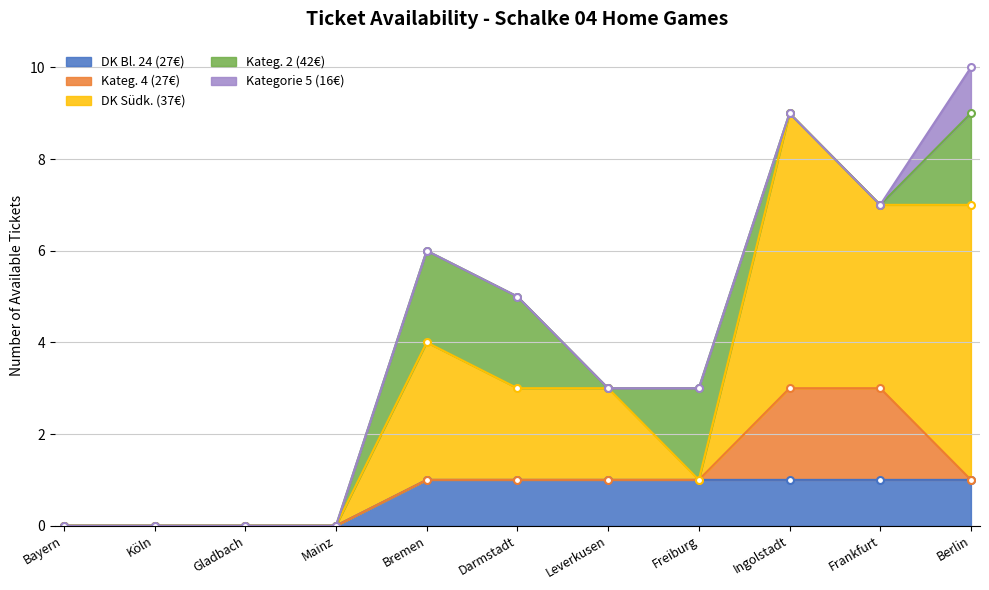

What is the label of the 10th point from the right?

Köln